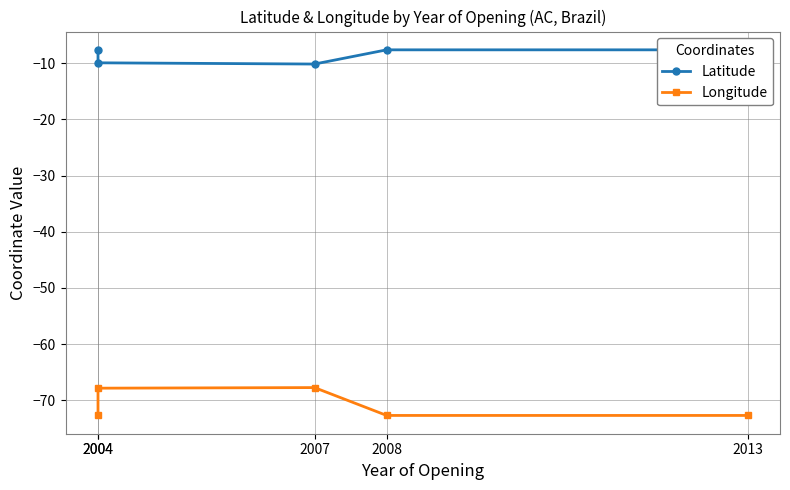

What is the average value of the Longitude series?

-70.7